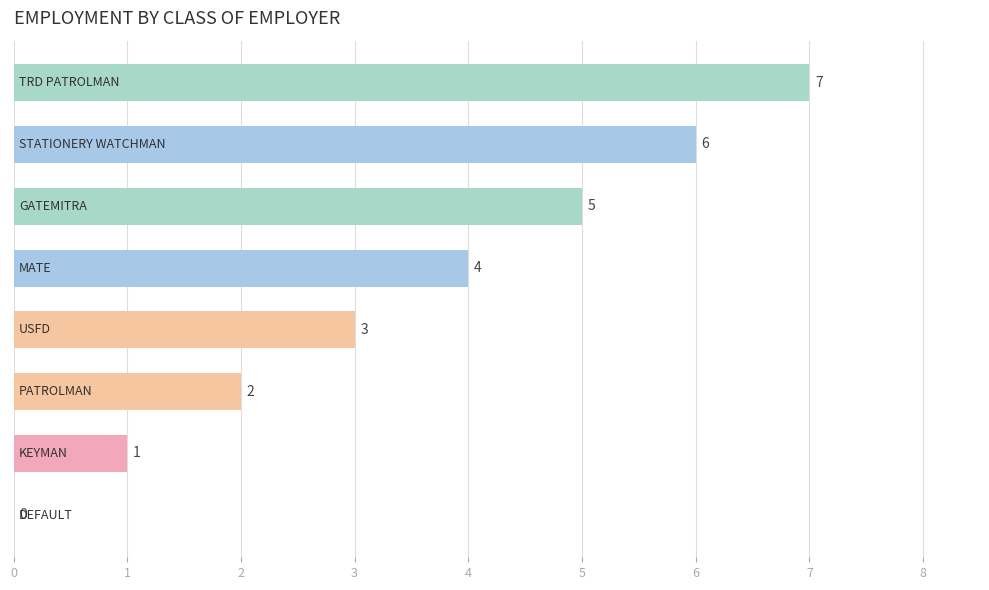

What is the maximum value shown in the chart?

7